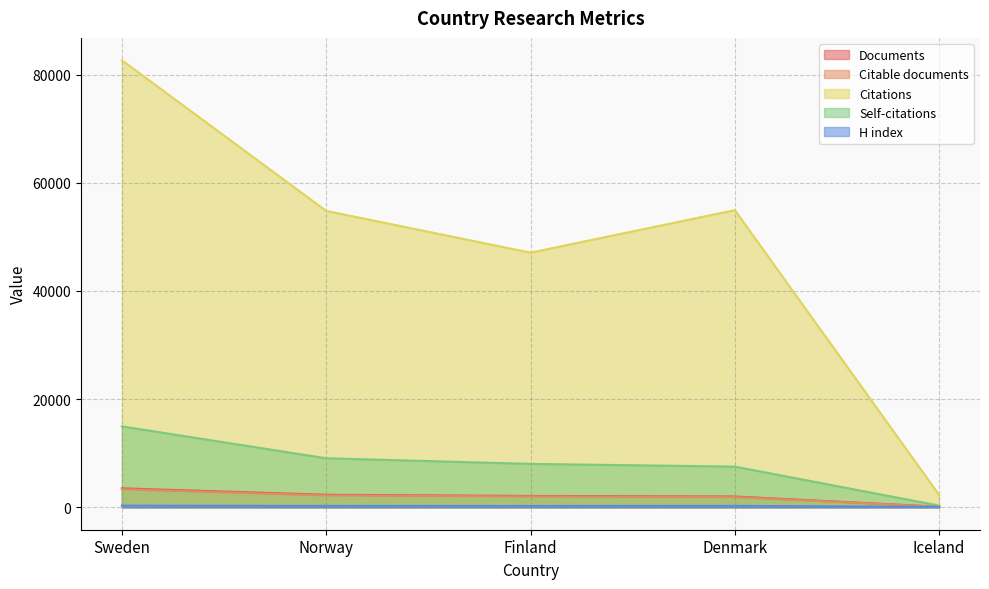

Where is Citable documents nearest to the value 1729?

Denmark